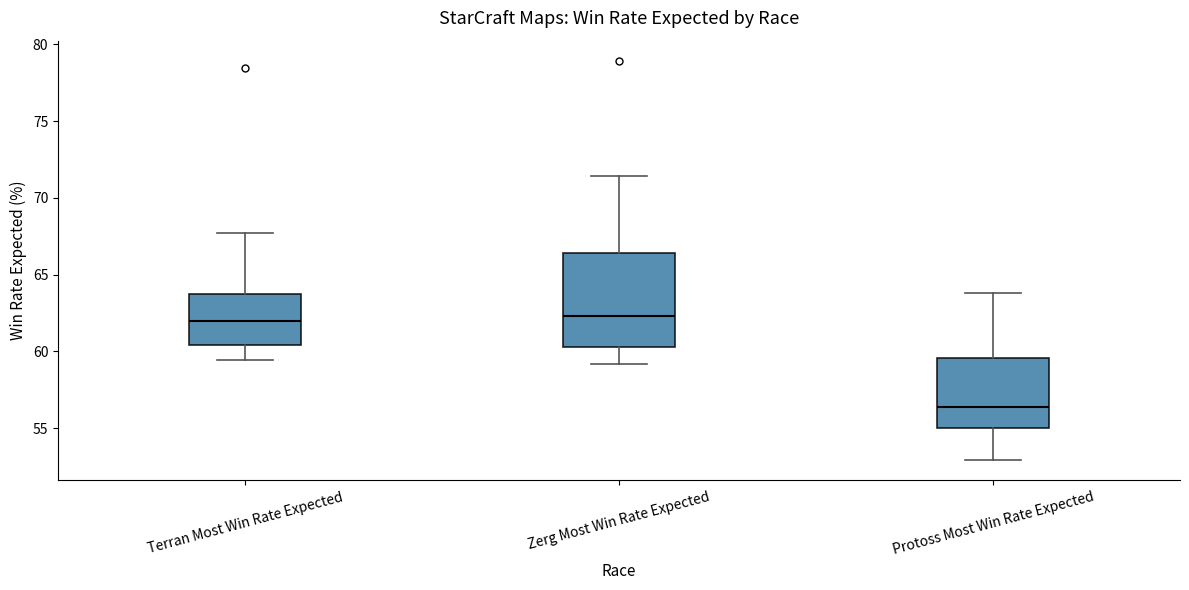

Which box has the lowest median line?

Protoss Most Win Rate Expected